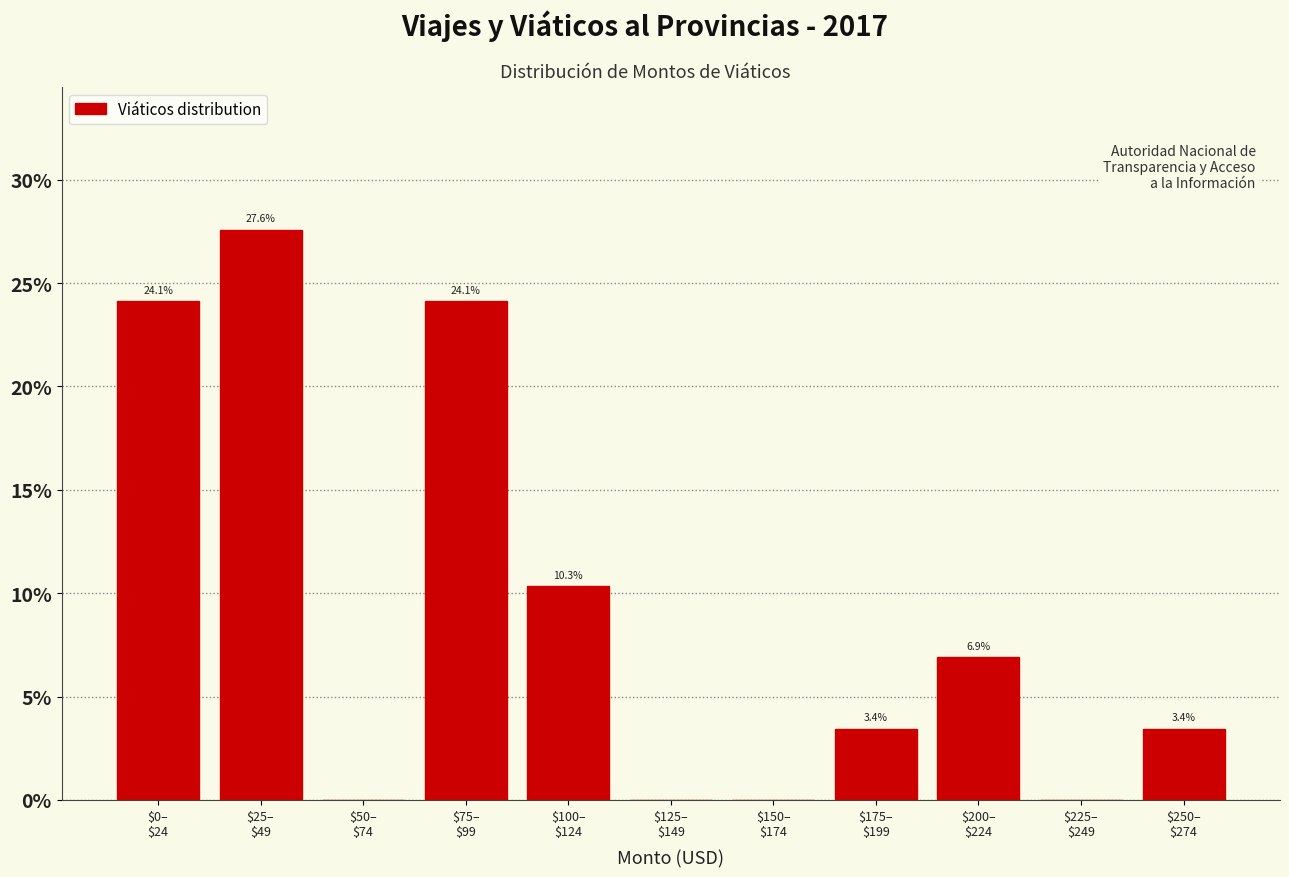

What is the maximum value shown in the chart?

27.6